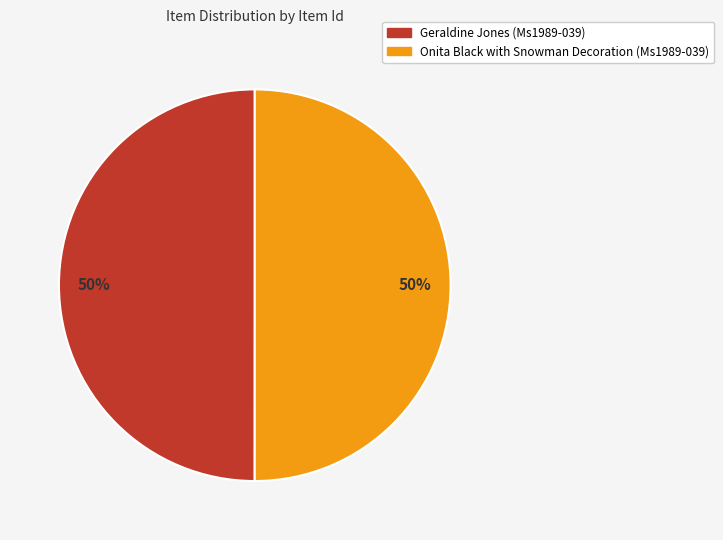

Approximately how many times larger is the value at Geraldine Jones (Ms1989-039) compared to Onita Black with Snowman Decoration (Ms1989-039)?

1.0